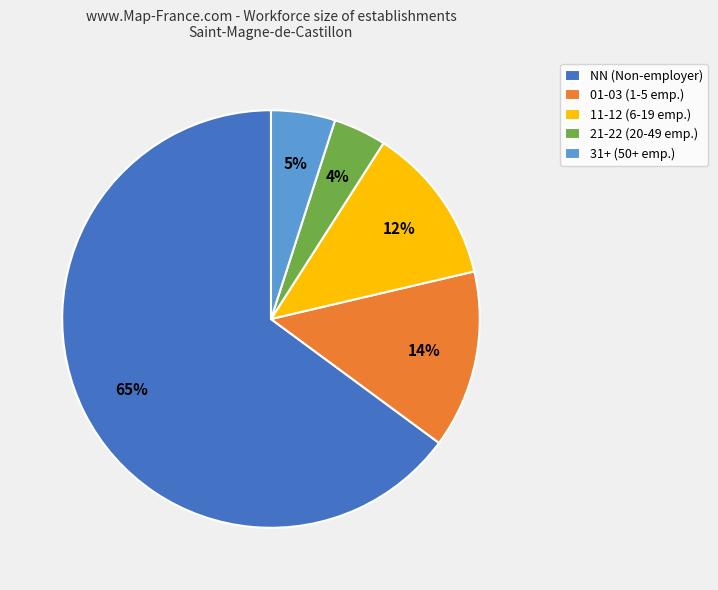

Count the number of slices in the pie.

5